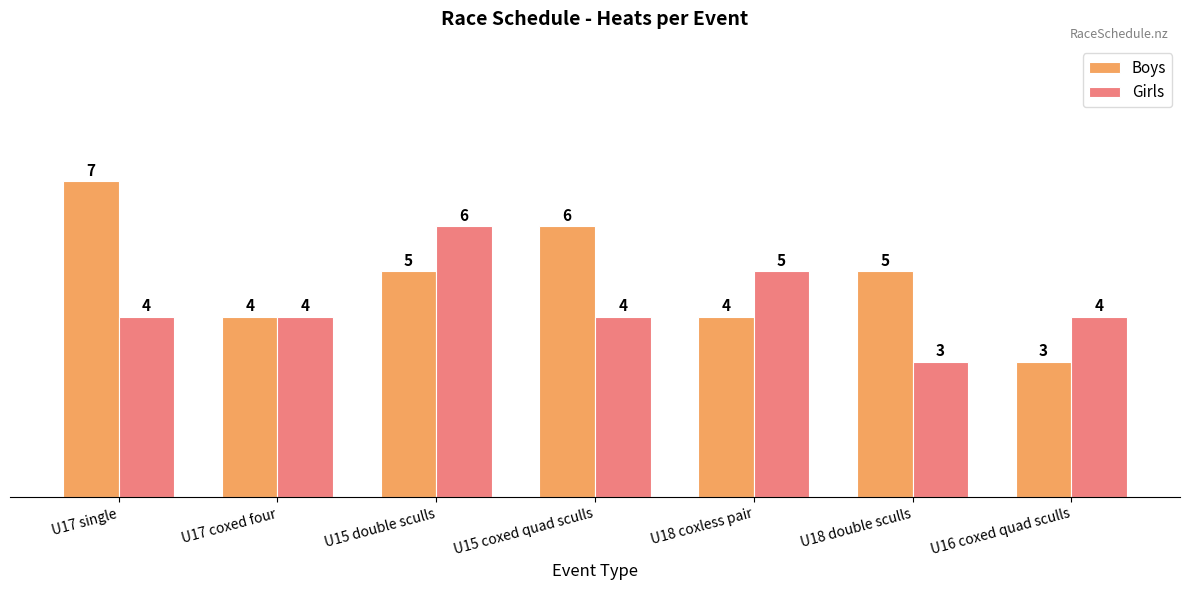

What position from the left is U16 coxed quad sculls?

7